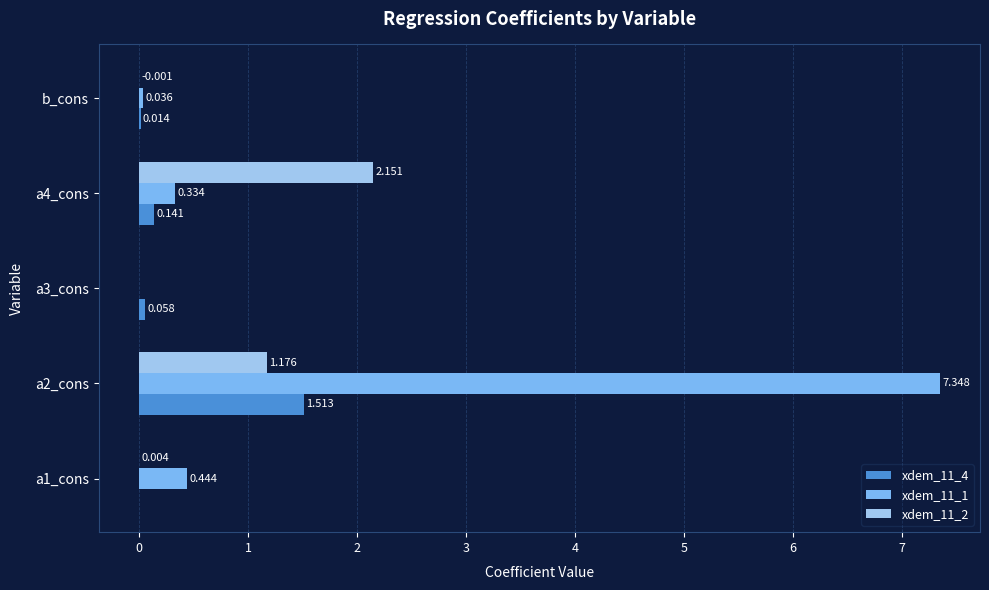

Is the value of xdem_11_2 at a1_cons greater than the value of xdem_11_1 at a3_cons?

Yes